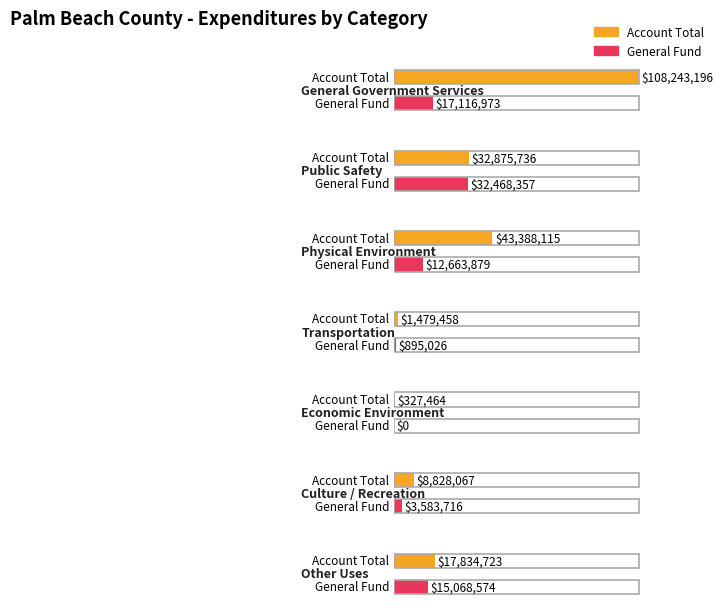

What is the difference between the second highest and second lowest values in the General series?

16221947